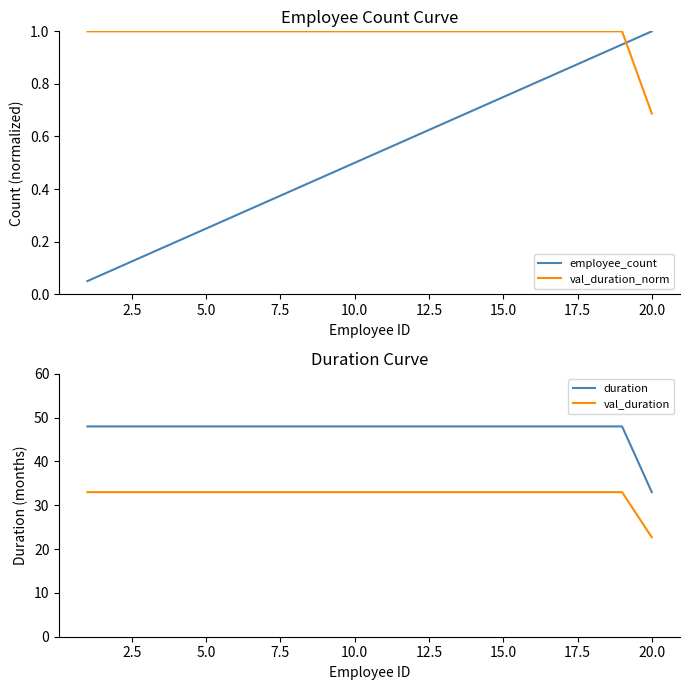

True or false: duration and val_duration_norm cross at least once.

False